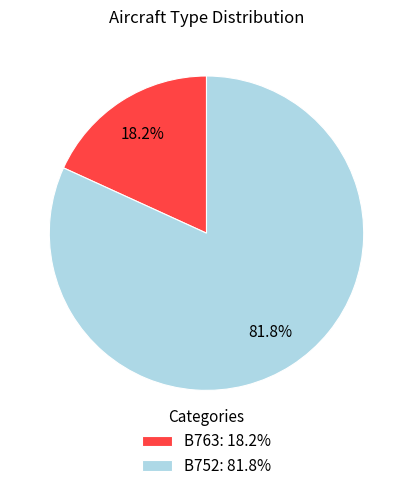

Is the sum of B752 and B763 greater than half?

Yes